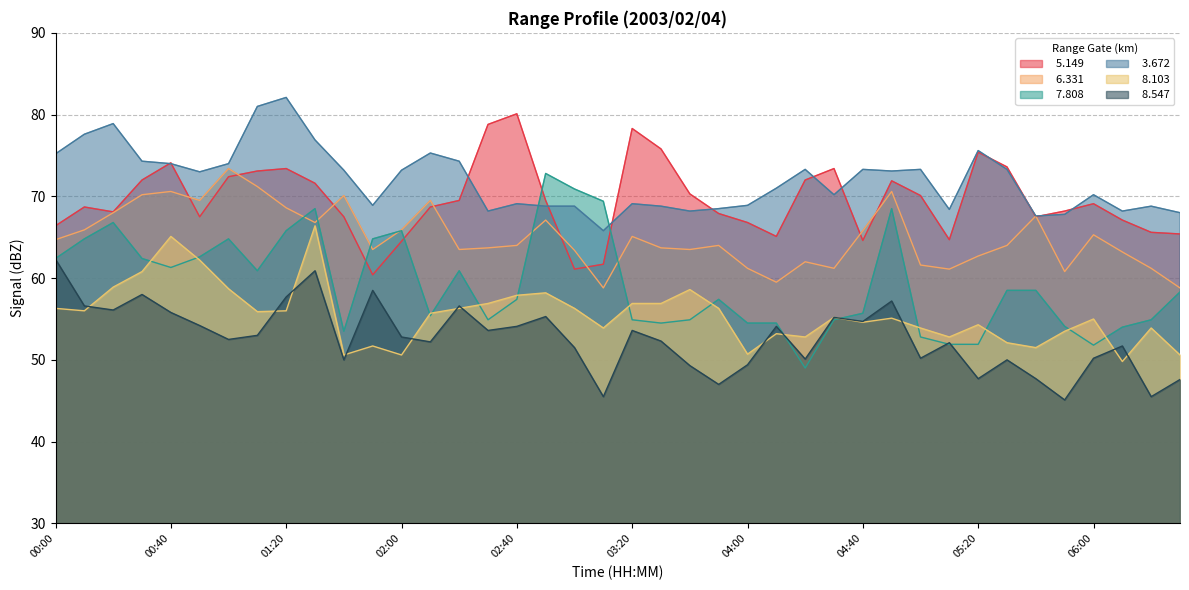

What is the difference between the maximum and minimum values in the   3.672 series?

16.3